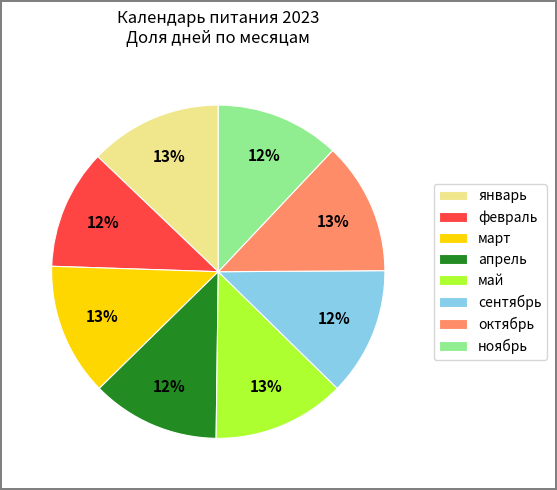

What is the ratio of the value at февраль to the value at январь?

0.9